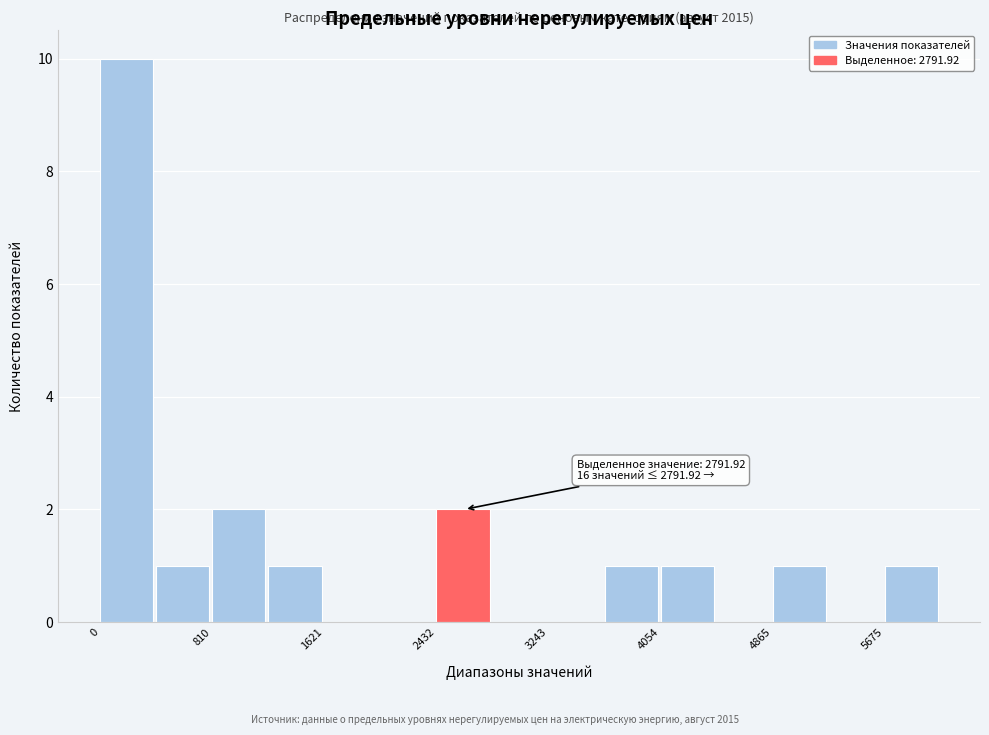

Which range on the x-axis has the tallest bar?

0 to 400